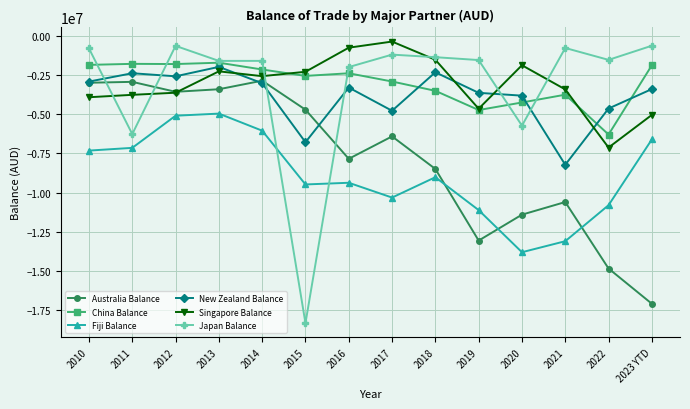

Is it true that Fiji Balance equals -9018966.7 at 2018?

True